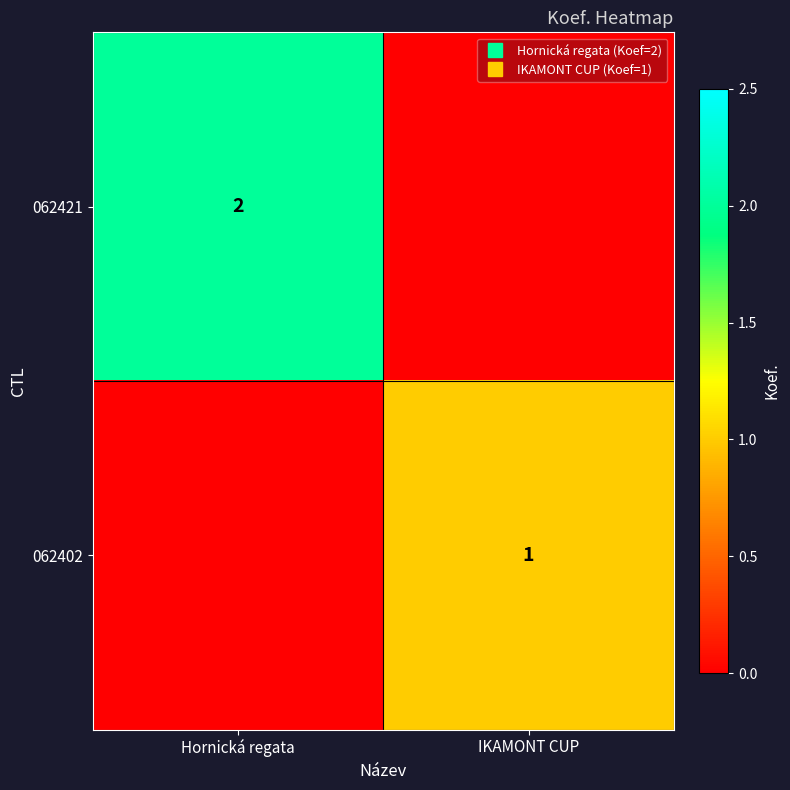

How many categories are shown in the chart?

2